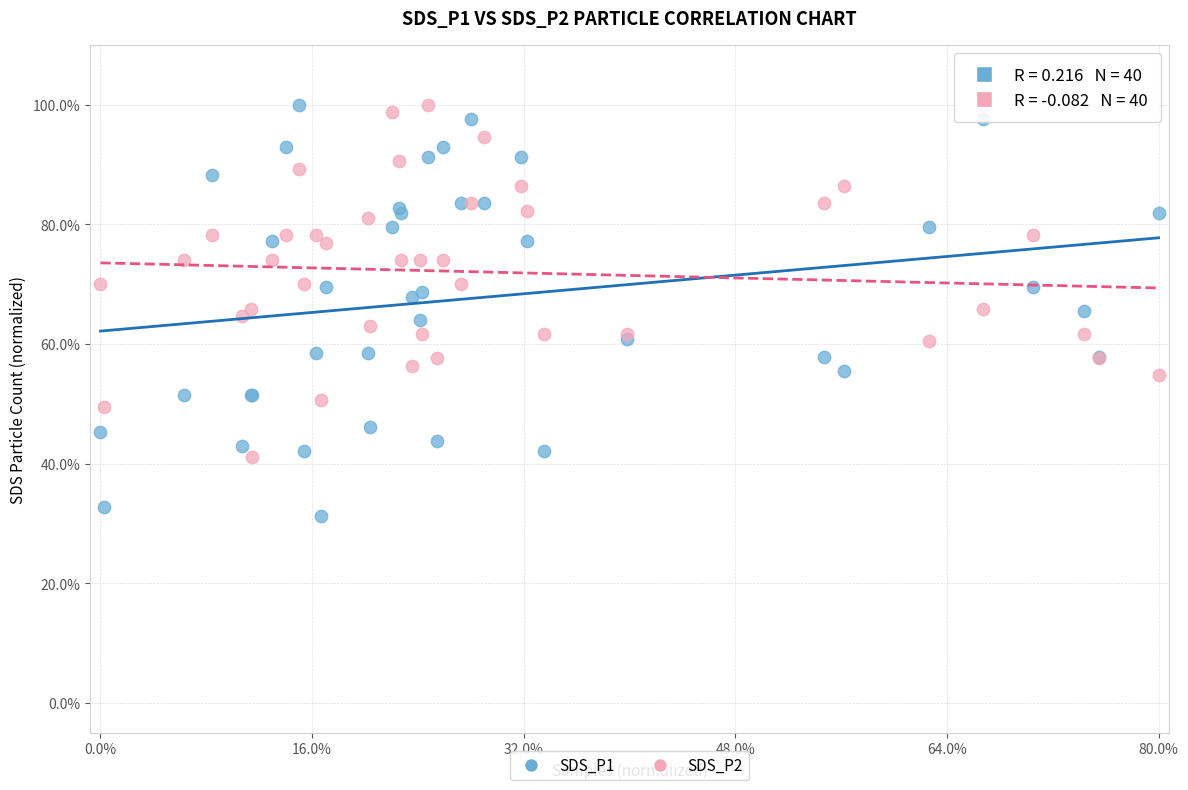

Which series has the widest spread of Y values?

SDS_P1